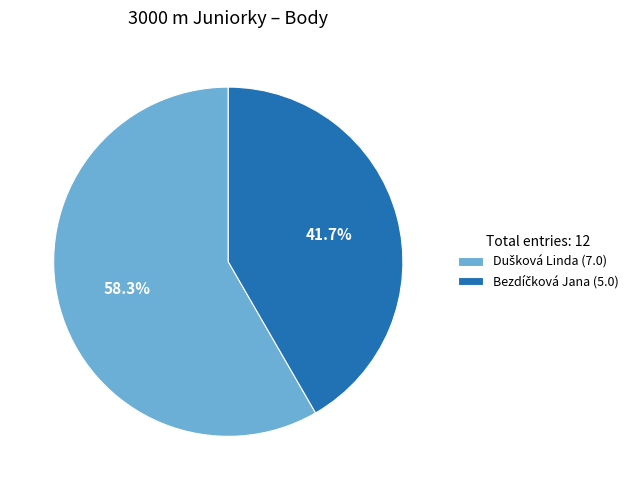

Is there a majority slice in this chart?

Yes